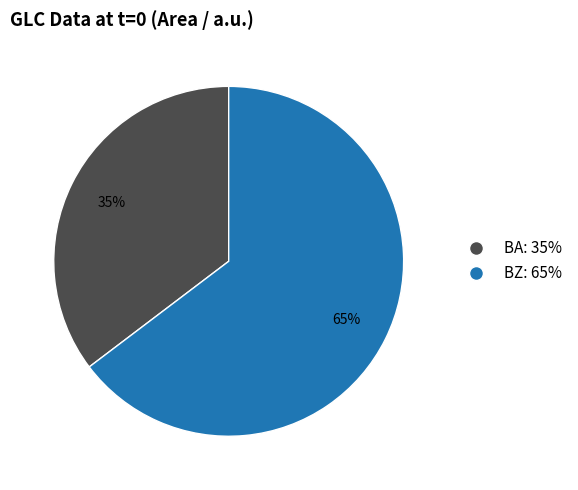

How many segments does this pie chart have?

2